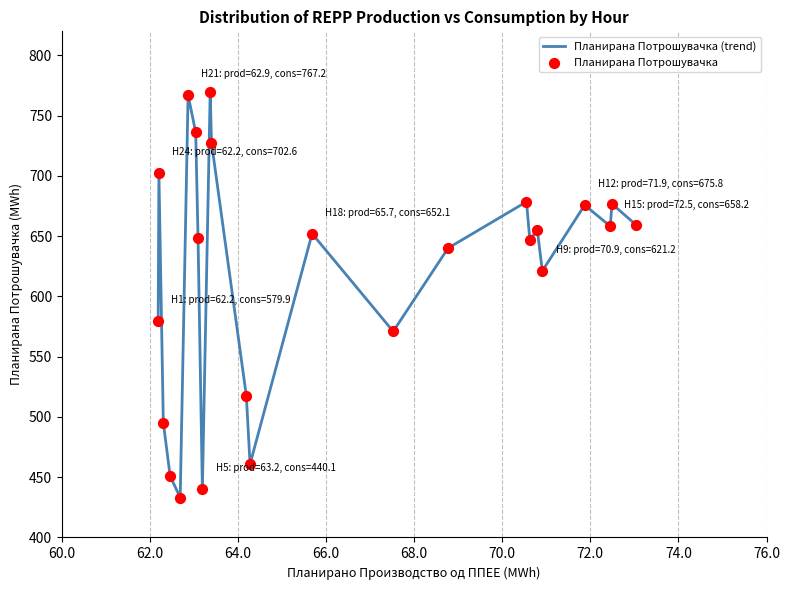

What is the maximum value shown in the chart?

769.8